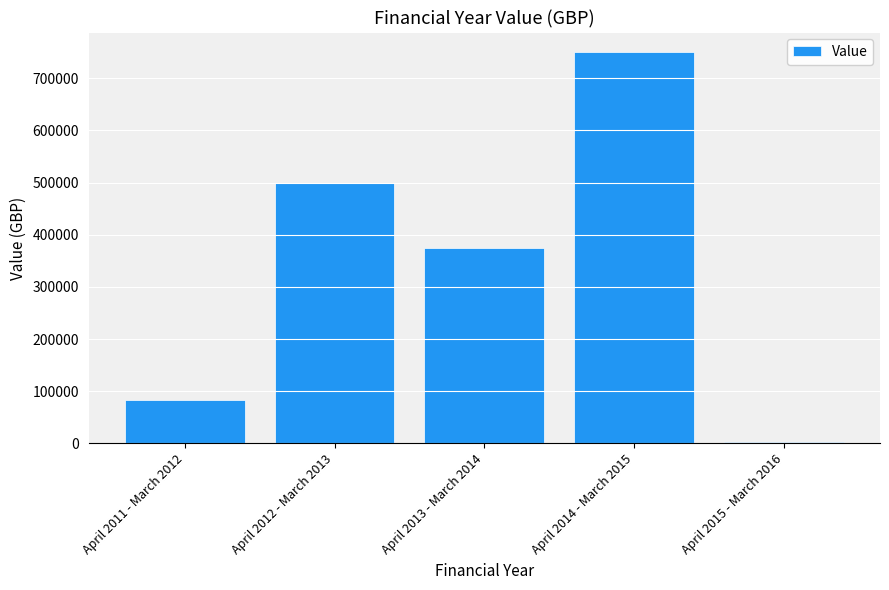

Is it true that the value at April 2013 - March 2014 is 186076?

False